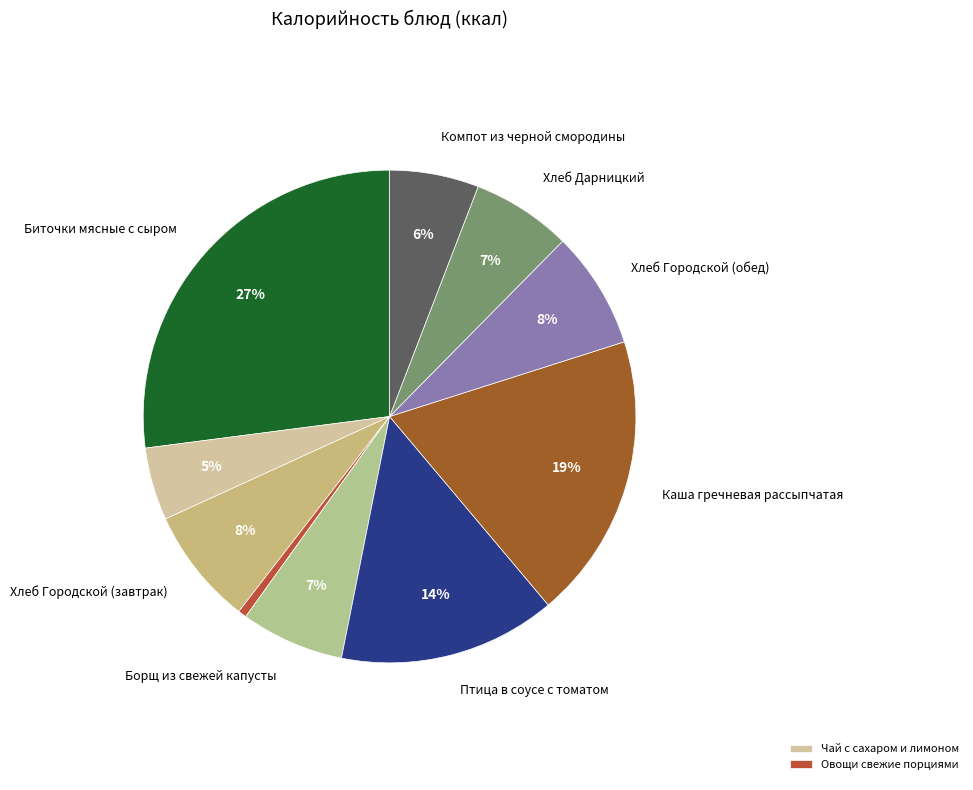

Which slice is the smallest?

Овощи свежие порциями